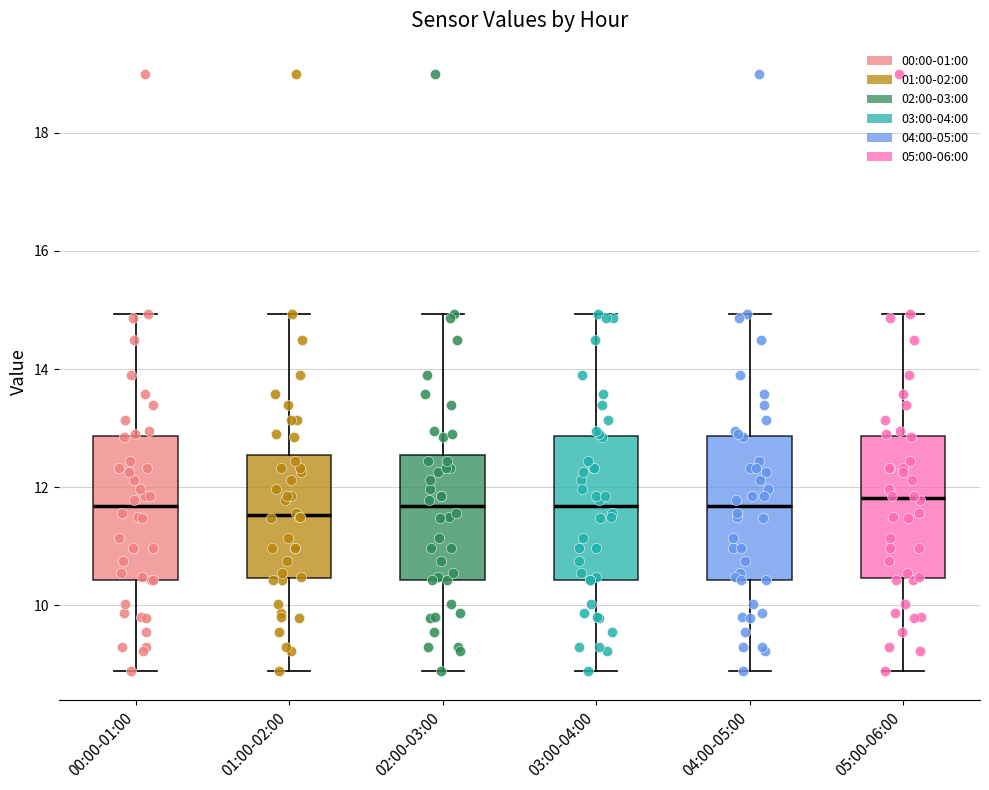

Reading left to right, read every box against the y-axis: the position of its median line, the range the box covers, and the ends of its whiskers. The values are not printed on the chart, so give them approximately, as read against the axis.

00:00-01:00: median 11.6, box 10.4 to 12.8, whiskers 9.0 to 15.0
01:00-02:00: median 11.6, box 10.4 to 12.6, whiskers 9.0 to 15.0
02:00-03:00: median 11.6, box 10.4 to 12.6, whiskers 9.0 to 15.0
03:00-04:00: median 11.6, box 10.4 to 12.8, whiskers 9.0 to 15.0
04:00-05:00: median 11.6, box 10.4 to 12.8, whiskers 9.0 to 15.0
05:00-06:00: median 11.8, box 10.4 to 12.8, whiskers 9.0 to 15.0